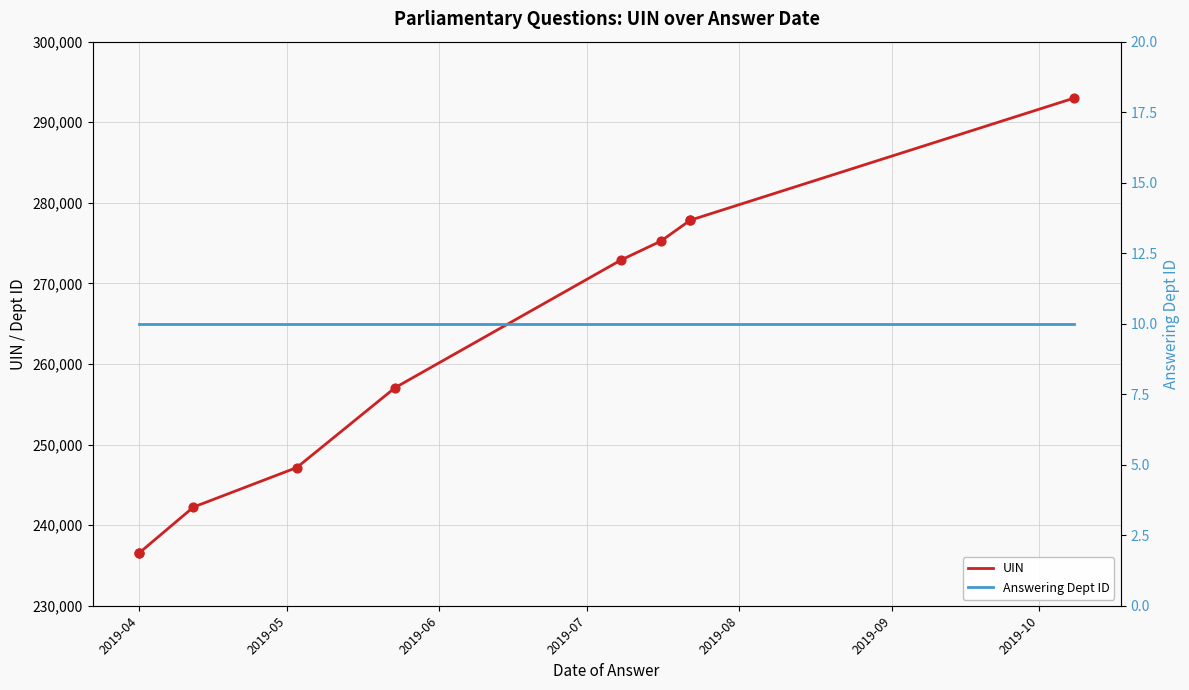

Is the value of UIN at 2019-09 greater than the value of Answering Dept ID at 2019-10?

Yes